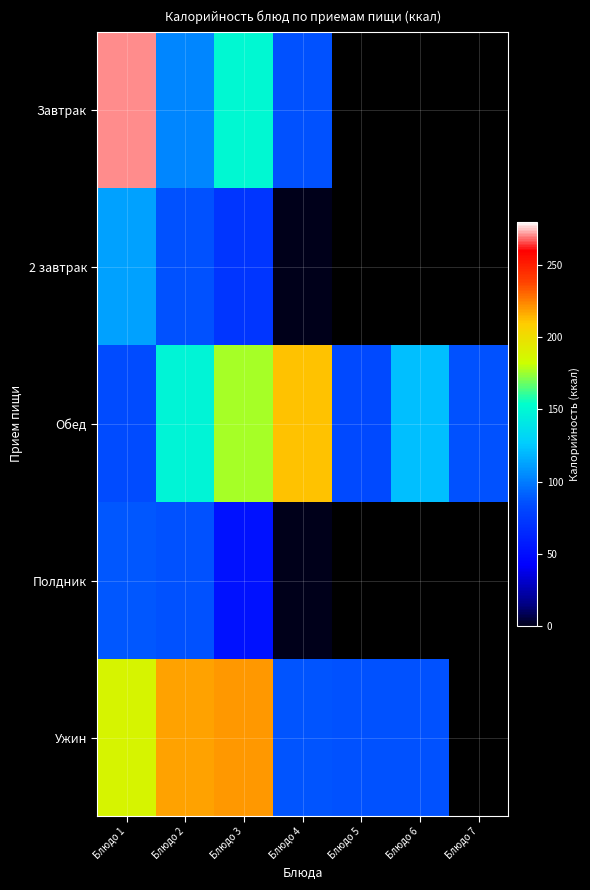

Rank the series at Блюдо 7 from lowest to highest value.

Завтрак, 2 завтрак, Обед, Полдник, Ужин